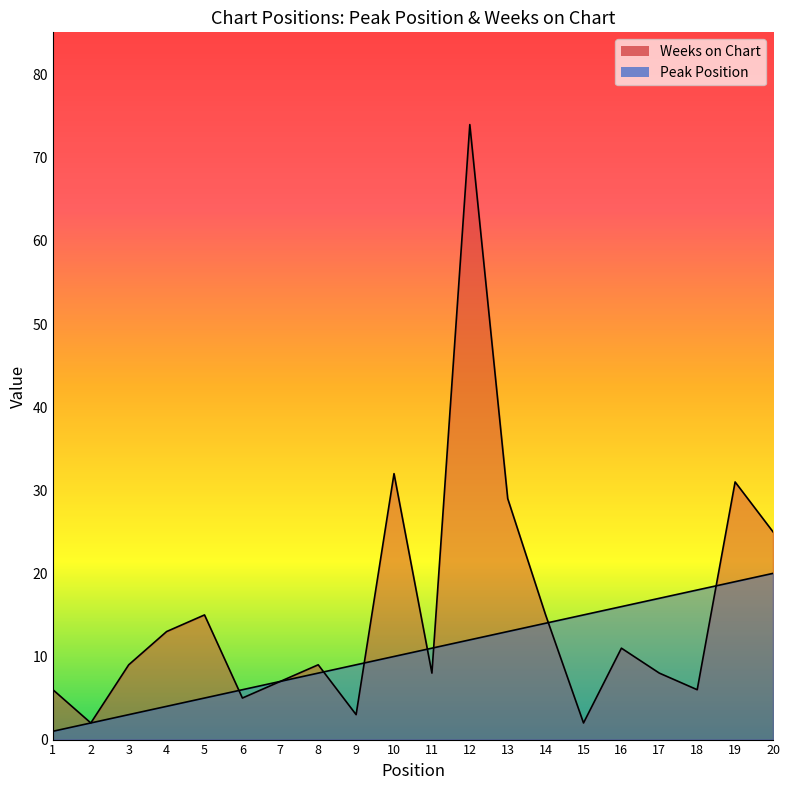

What is the difference between the second highest and minimum values in the Weeks on Chart series?

30